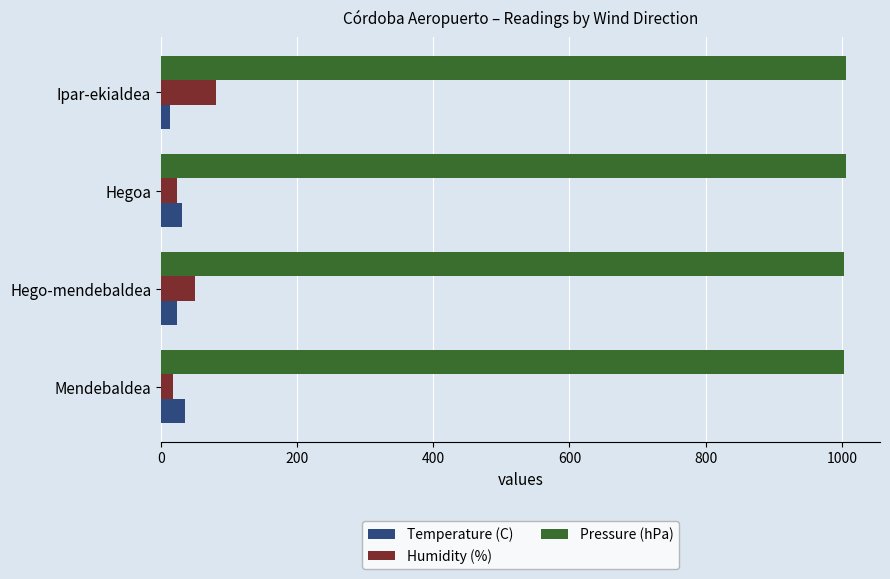

Count the number of data series in this chart.

3